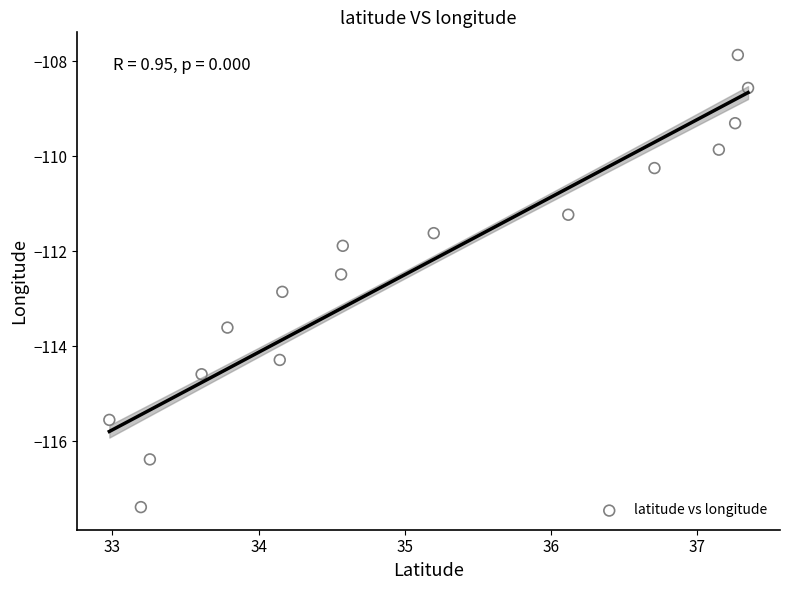

What is the range of Y values (max minus min)?

9.5